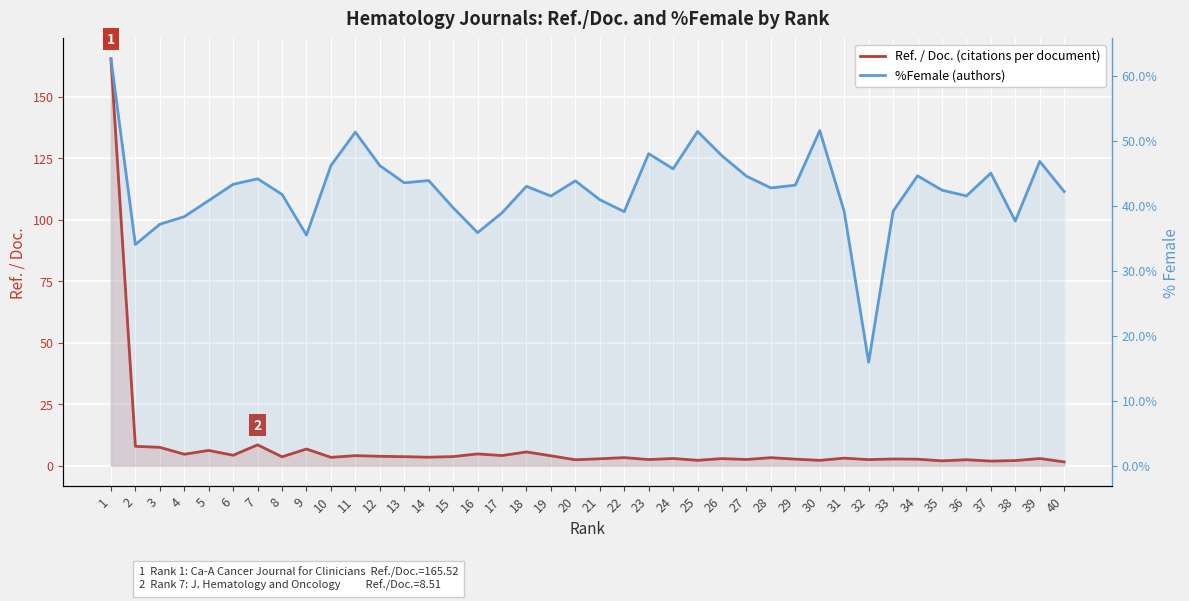

Between 24 and 34, which series saw the biggest shift?

%Female (authors)